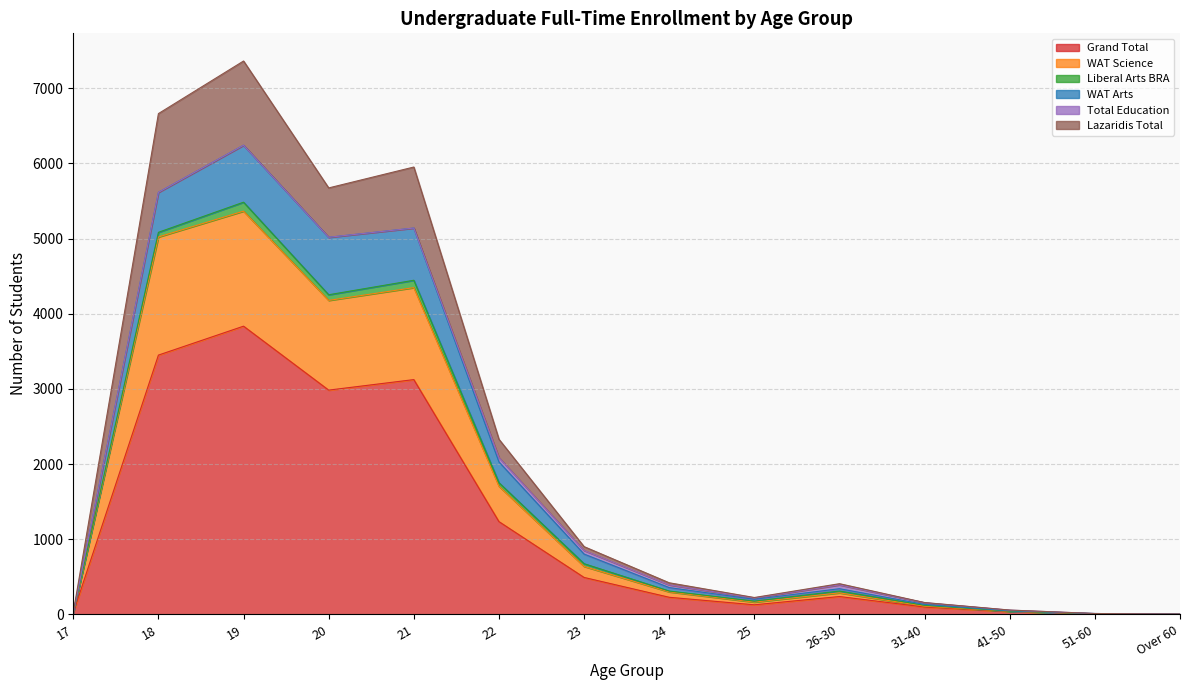

Which label corresponds to the largest value in the chart?

19